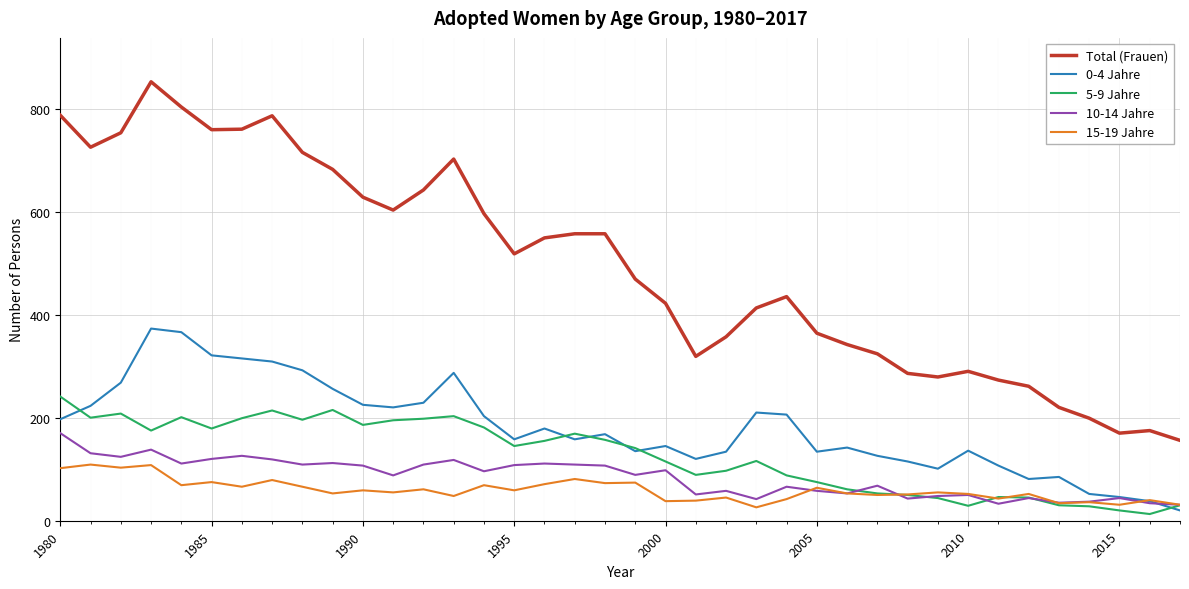

Which series has the widest spread of values?

Total (Frauen)